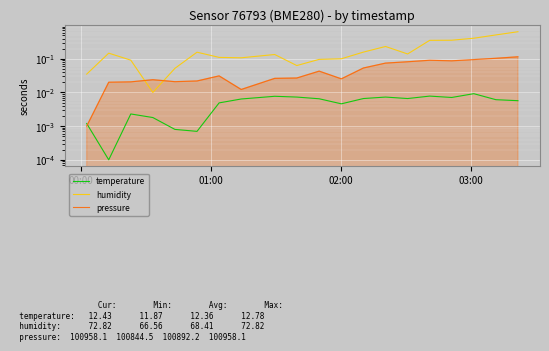

Rank the series by their average value, from highest to lowest.

humidity, pressure, temperature